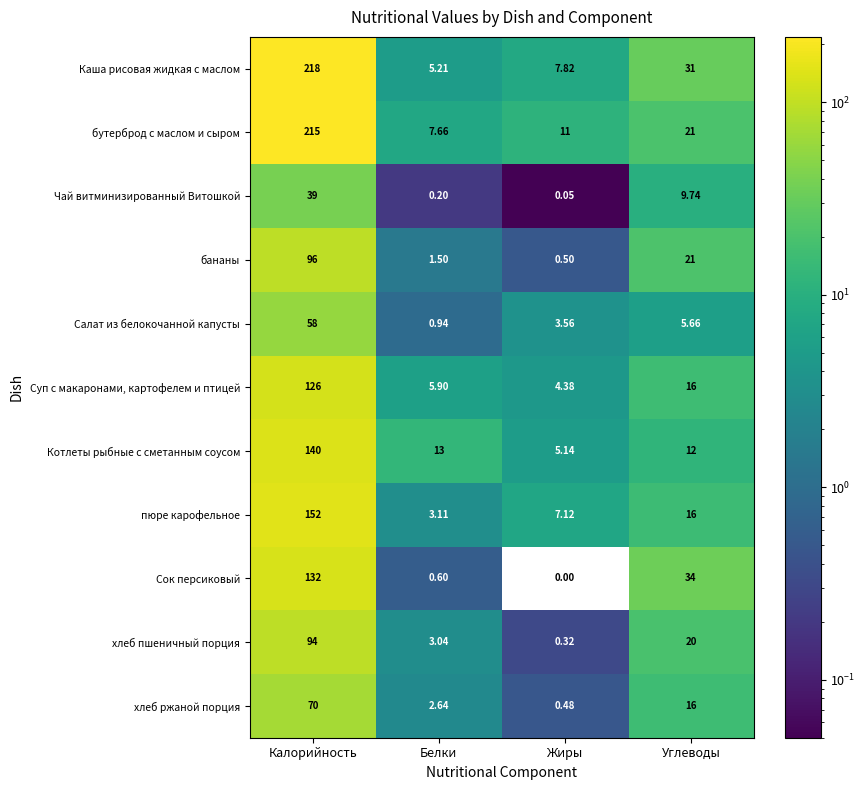

At which label is Каша рисовая жидкая с маслом closest to 111?

Углеводы